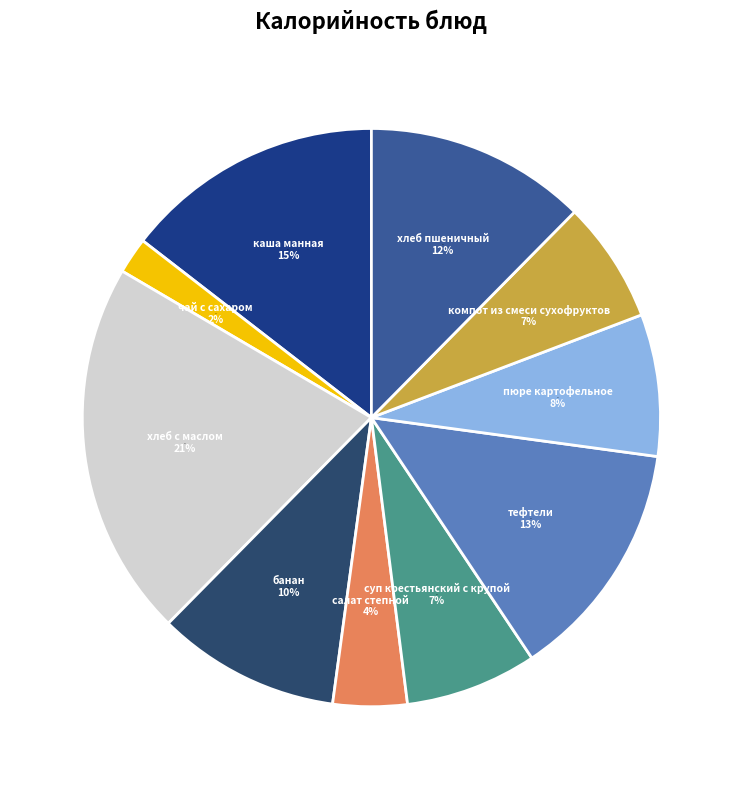

What percentage is NOT represented by банан?

89.7%